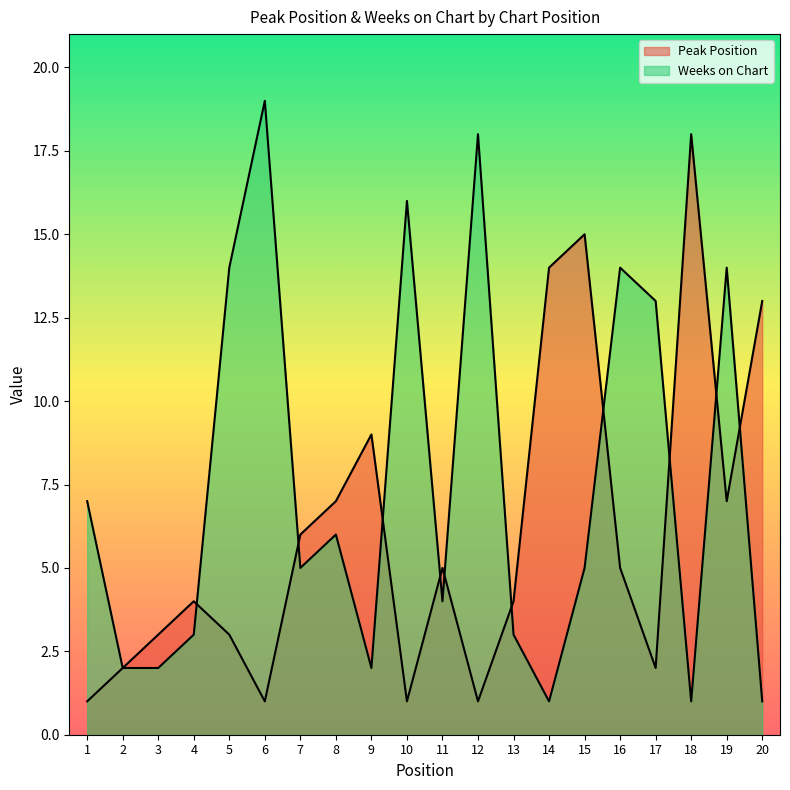

True or false: Peak Position and Weeks on Chart cross at least once.

True